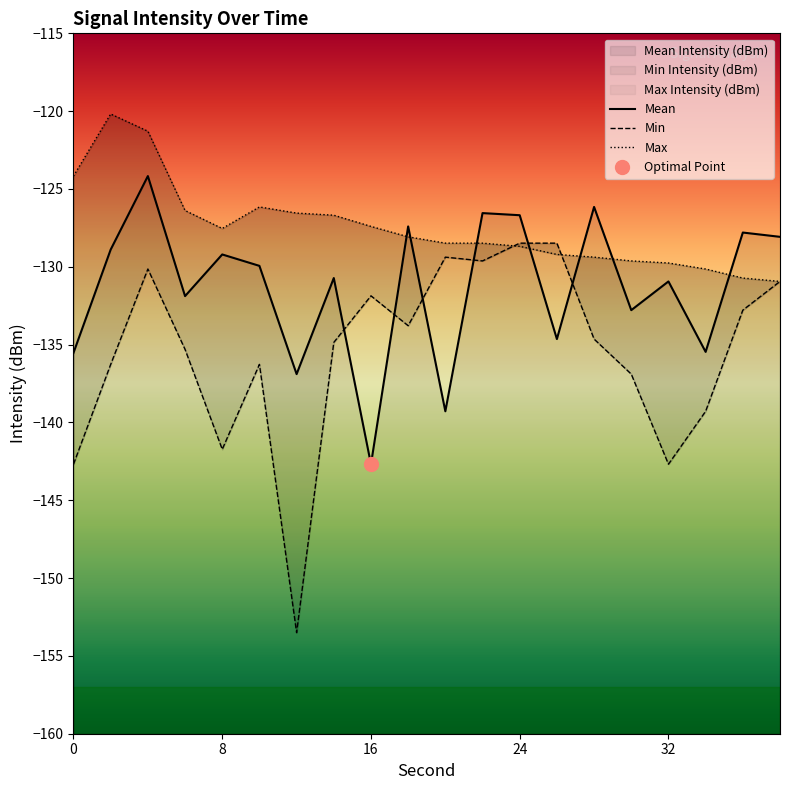

List the series in order of their overall mean, lowest first.

Min Intensity (dBm), Mean Intensity (dBm), Max Intensity (dBm)